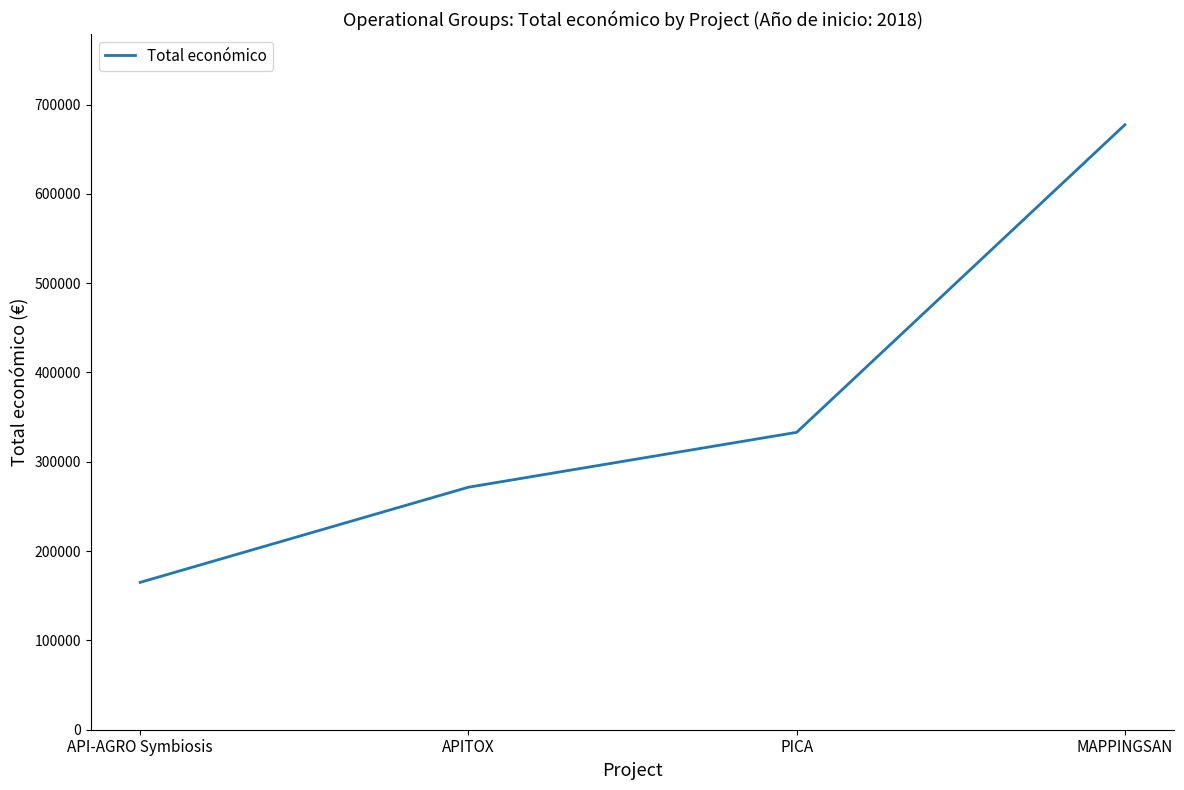

Is it true that the value at API-AGRO Symbiosis is 74026?

False